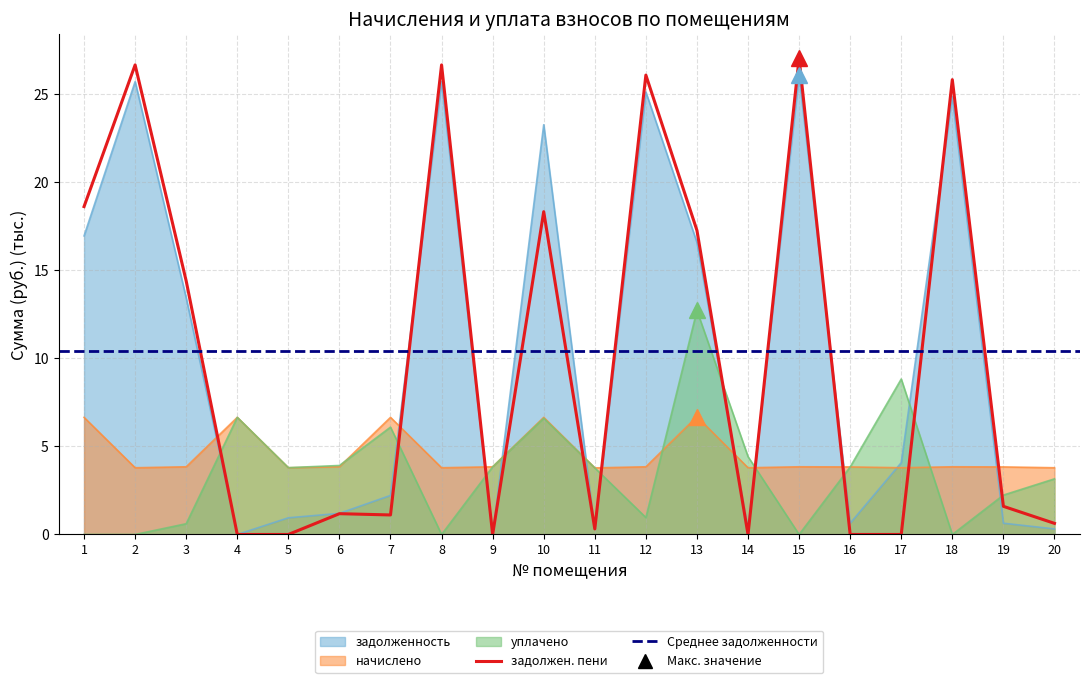

At 15, list the series in order from smallest to largest.

уплачено, начислено, задолженность, задолжен. пени